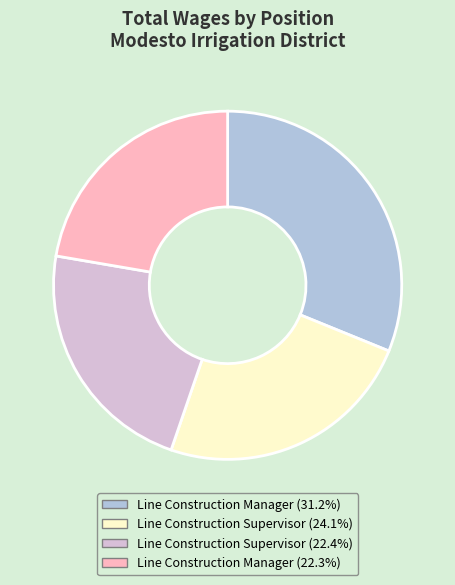

How many slices are in this pie chart?

4